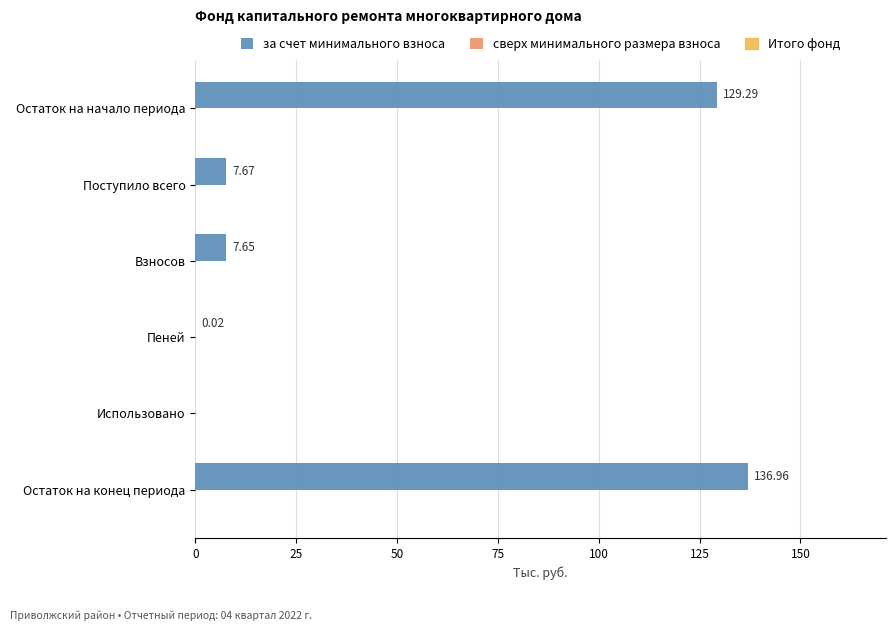

What is the sum of all values?

281.6